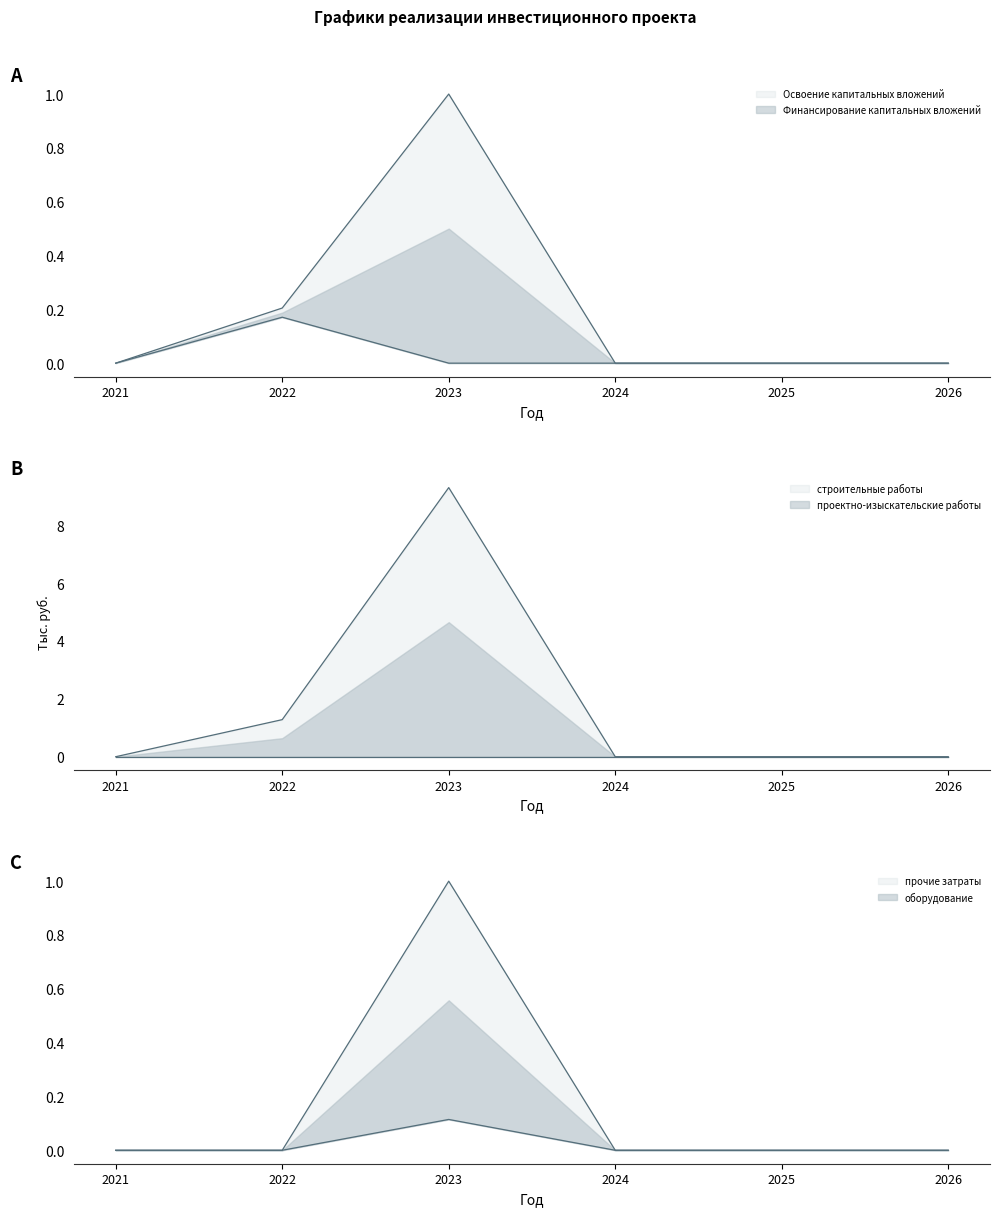

True or false: Освоение капитальных вложений and оборудование cross at least once.

False